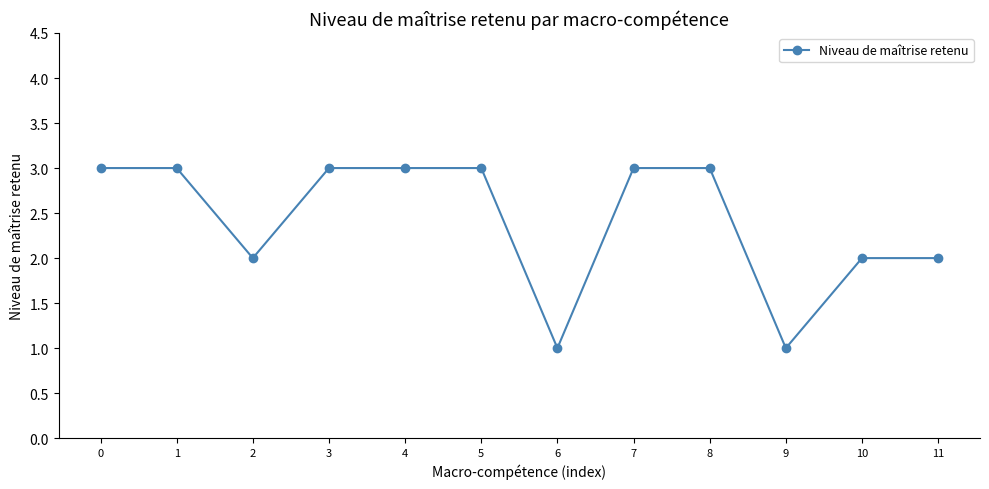

What is the difference between the maximum and second lowest values?

2